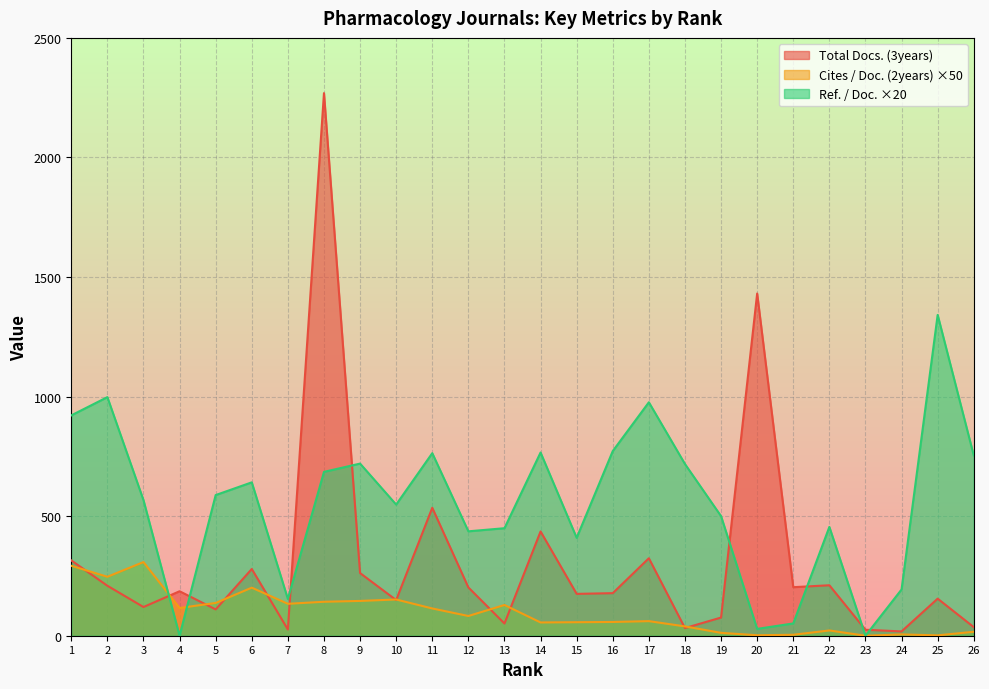

How many values in Cites / Doc. (2years) are above zero?

25